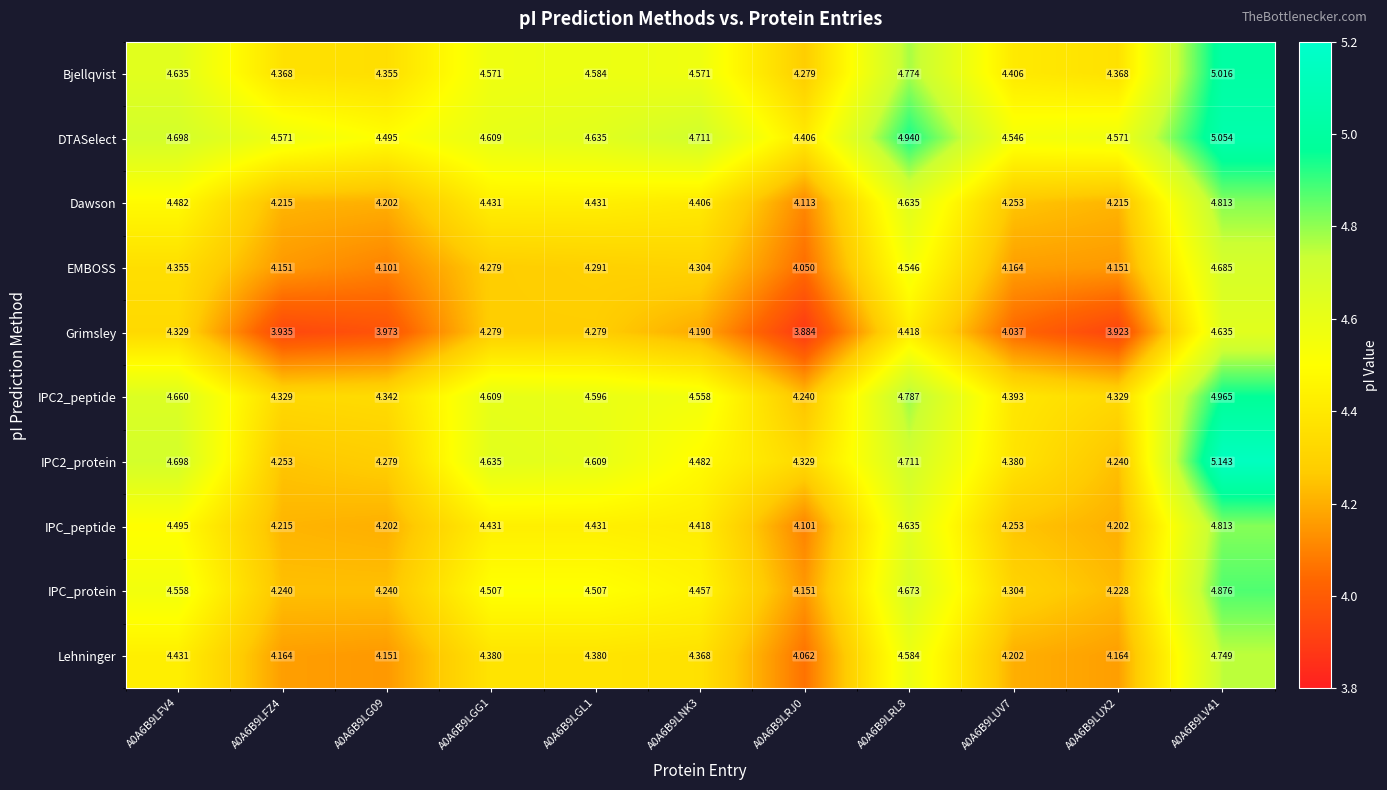

Between A0A6B9LFZ4 and A0A6B9LG09, which series saw the biggest shift?

DTASelect